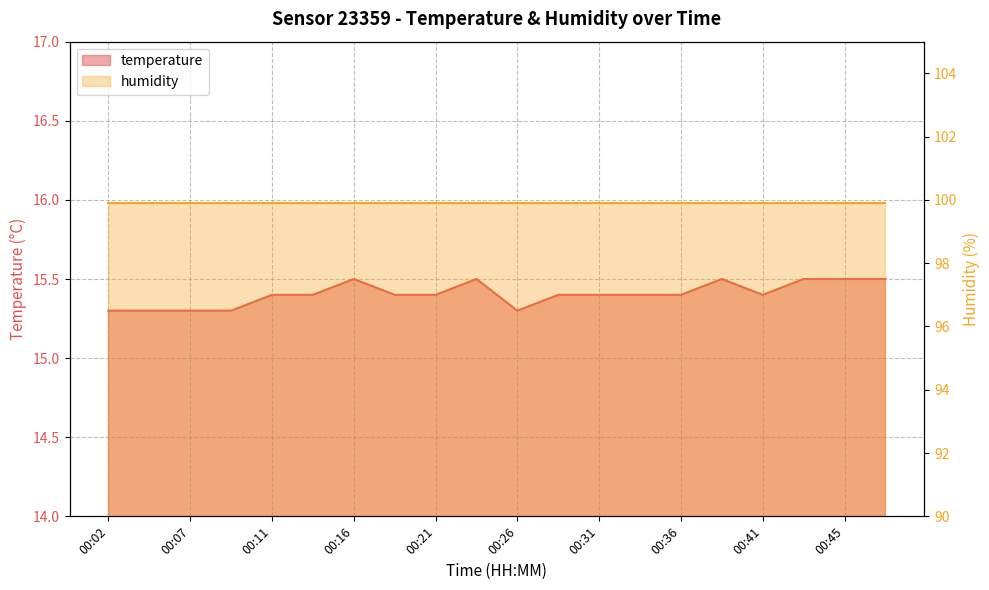

At which label is the value closest to 15?

00:02